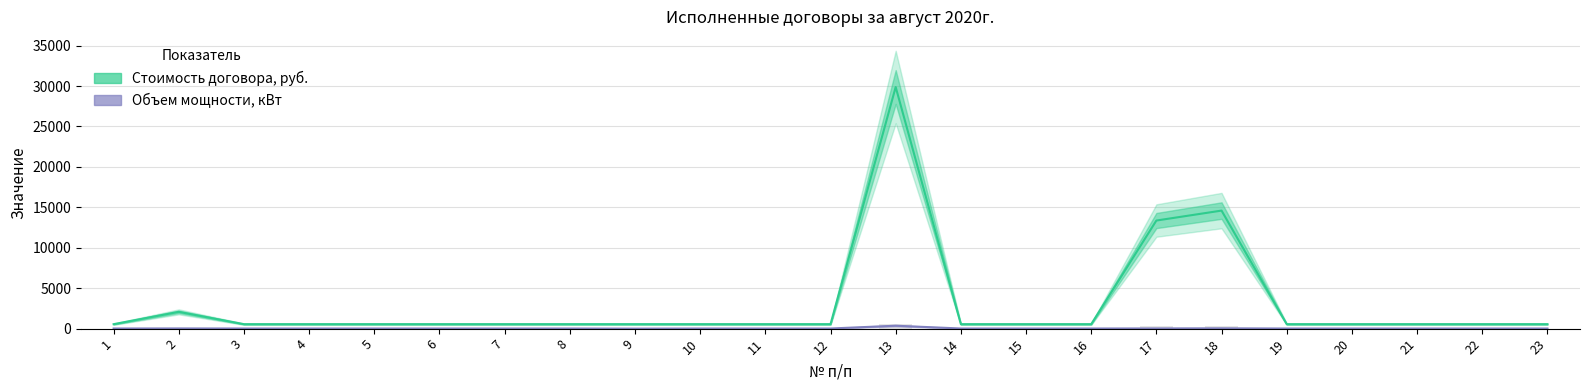

What is the value of the Стоимость договора, руб. bar at the 7th from the left?

550.0